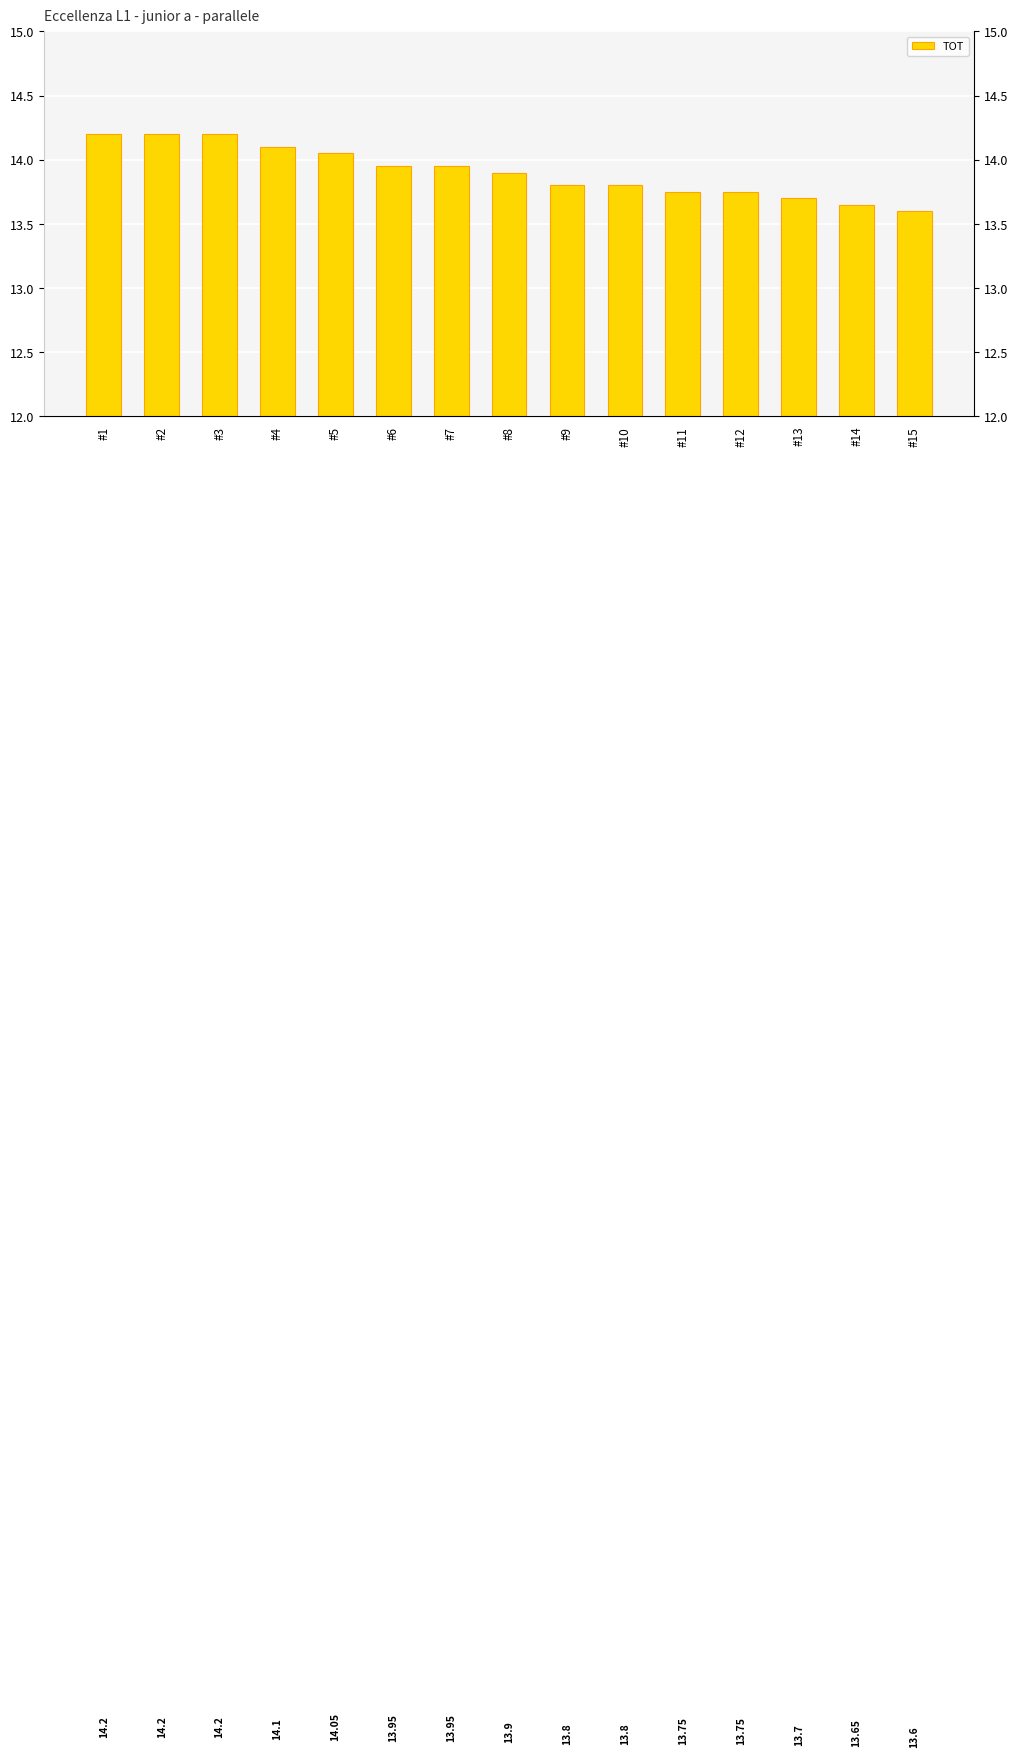

Read the value at #2.

14.2